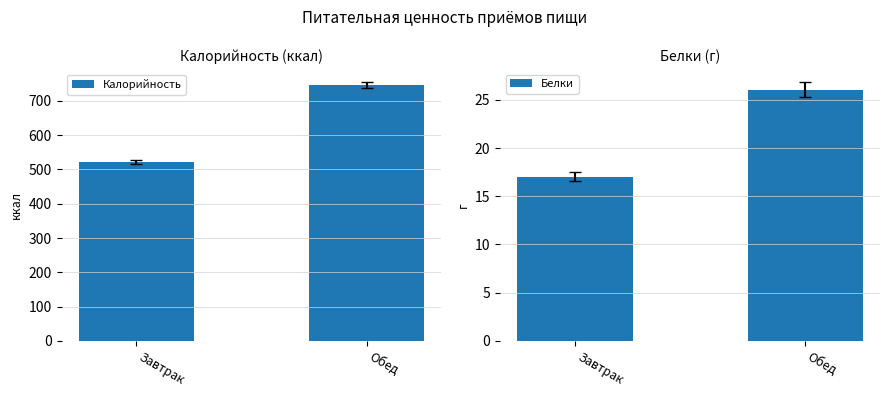

How many groups of bars are there?

2